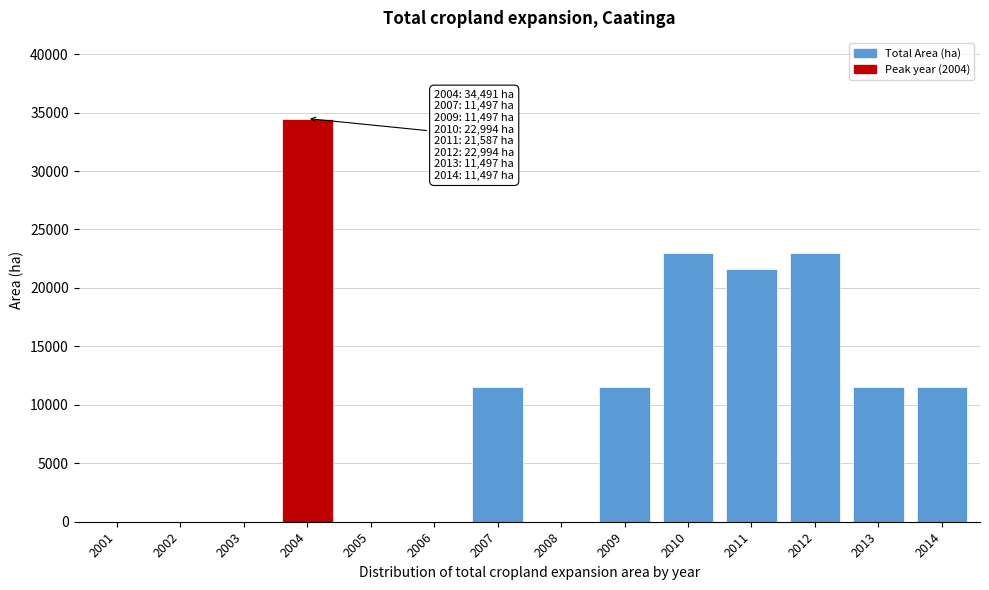

Reading left to right, transcribe all the data shown in this chart.

2001=0.0	2002=0.0	2003=0.0	2004=34491.4	2005=0.0	2006=0.0	2007=11497.1	2008=0.0	2009=11497.1	2010=22994.2	2011=21587.2	2012=22994.2	2013=11497.1	2014=11497.1